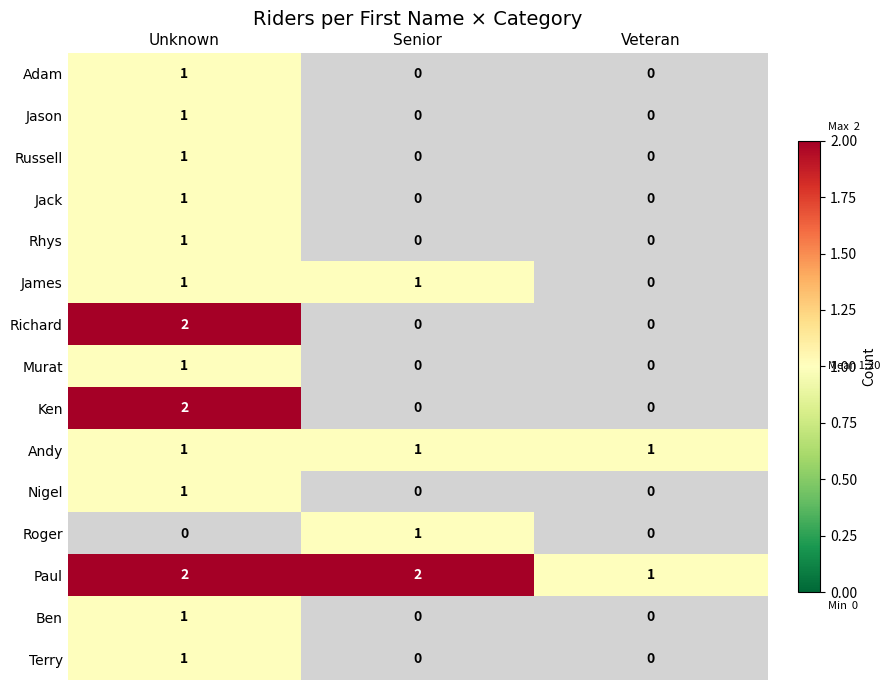

What is the smallest value displayed?

1.0